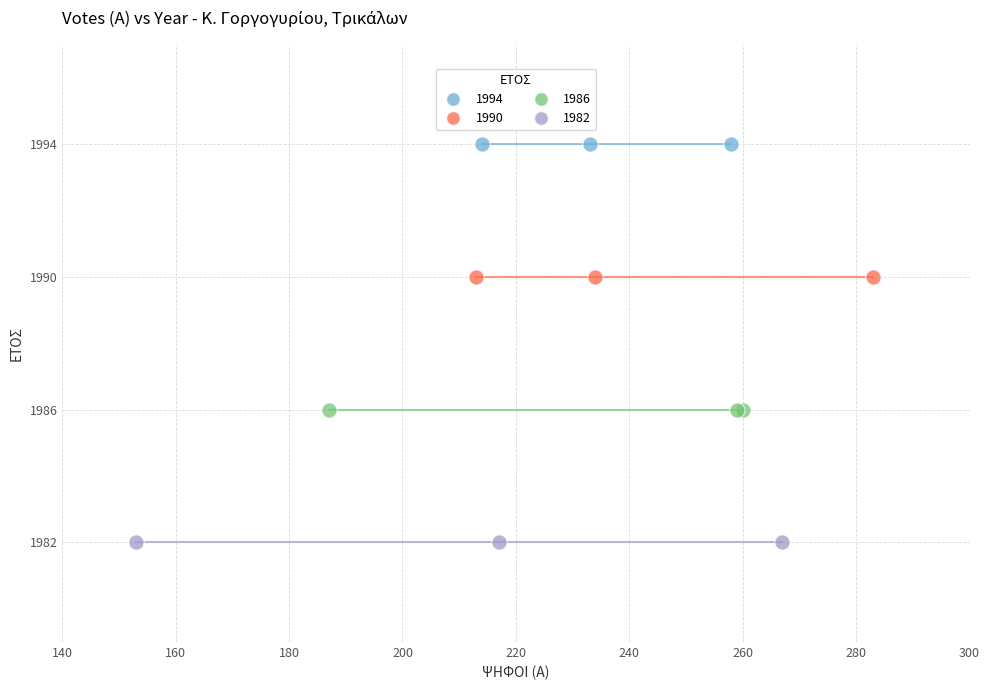

Which series contains the highest Y value?

1994